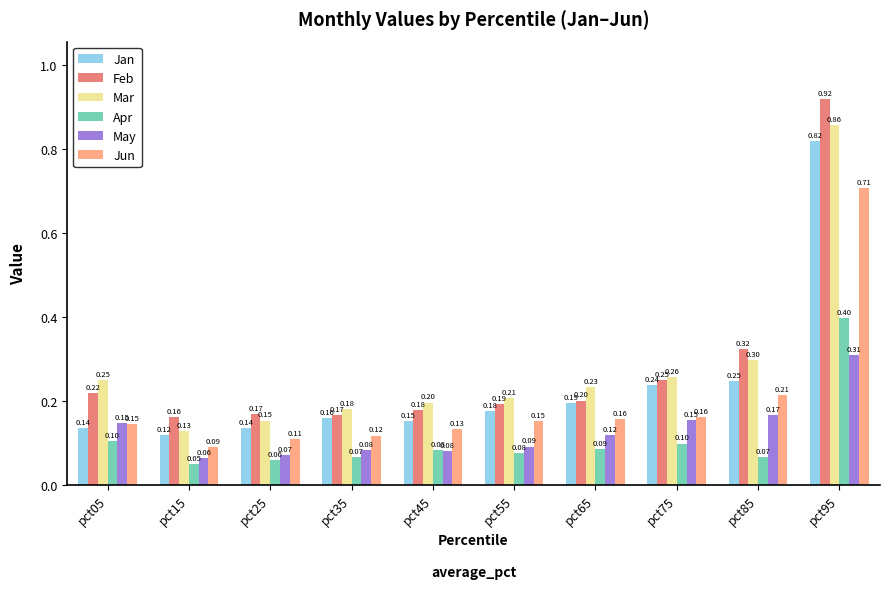

What are all the series names shown in the legend?

Jan, Feb, Mar, Apr, May, Jun